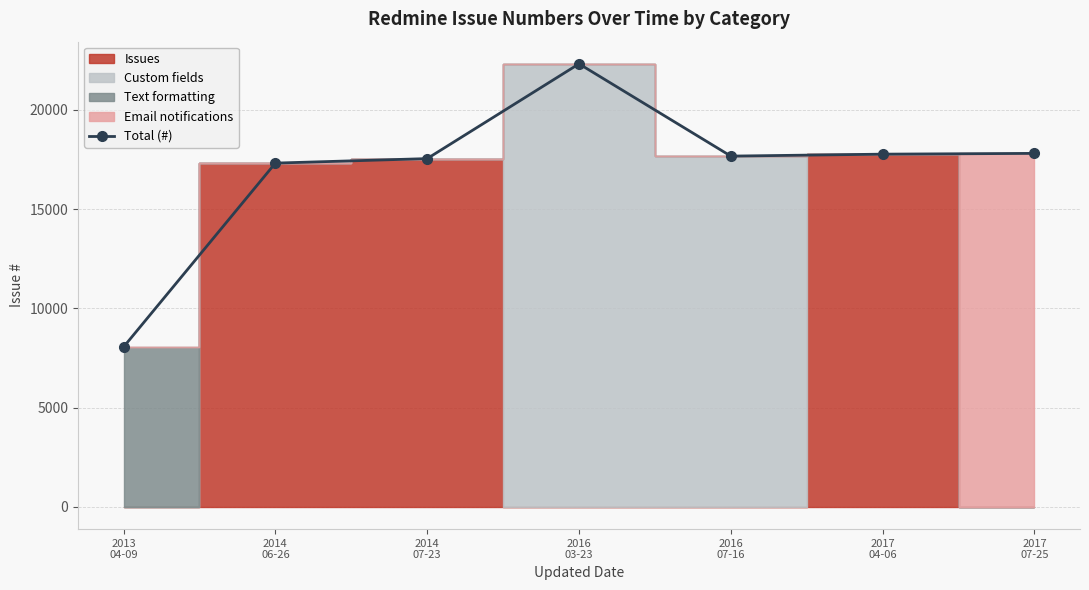

The chart shows a value of 17762 at 2017
04-06. True or false?

True